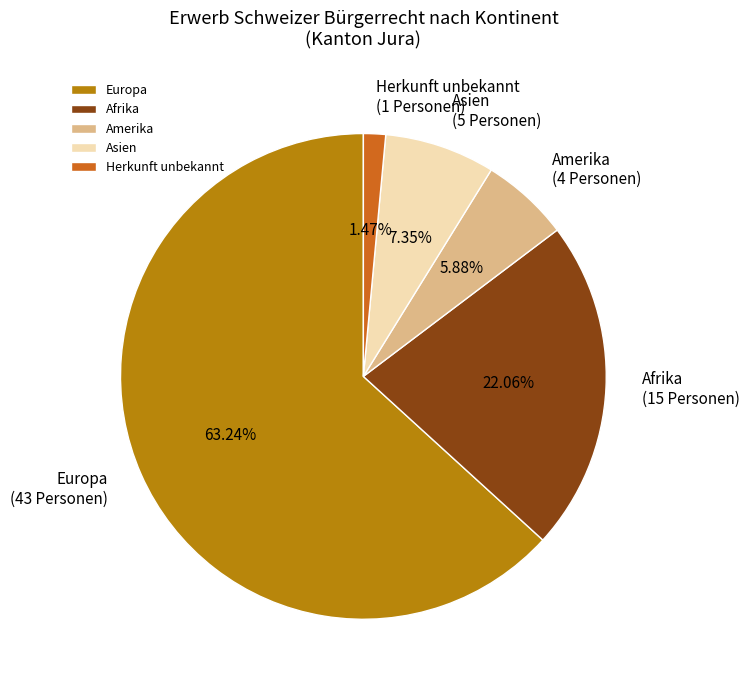

What is the smallest slice in the pie chart?

Herkunft unbekannt